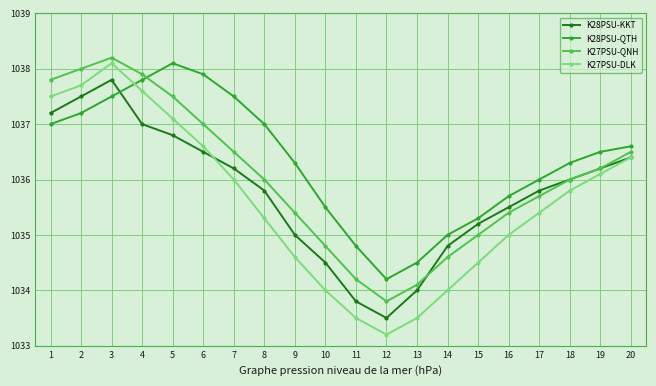

List the series in order of their overall mean, lowest first.

K27PSU-DLK, K28PSU-KKT, K27PSU-QNH, K28PSU-QTH